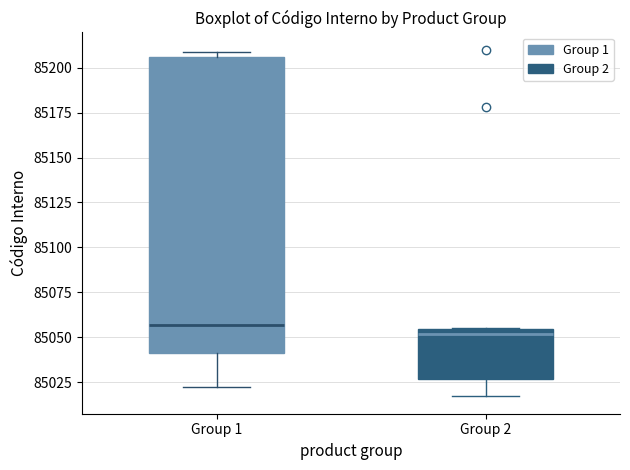

Which box is the tallest, from its lower edge to its upper edge?

Group 1